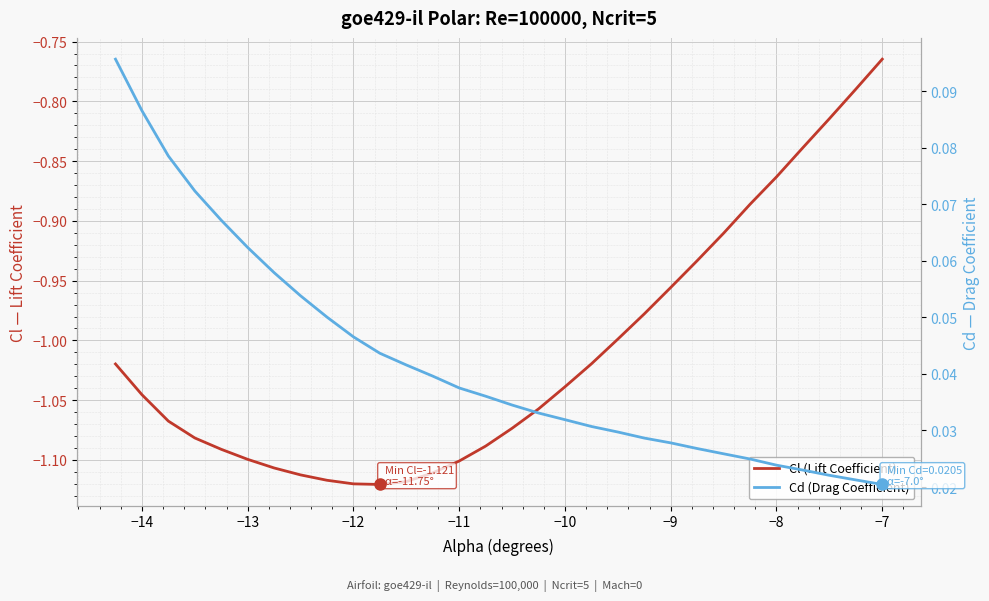

What is the minimum value for Cl (Lift Coefficient)?

-1.1